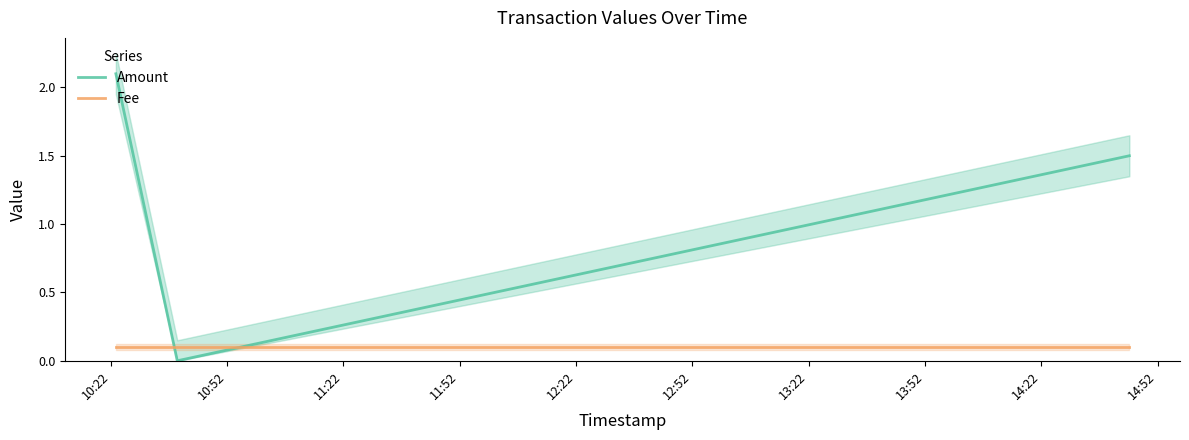

Is this an area chart (filled region under the line)?

No